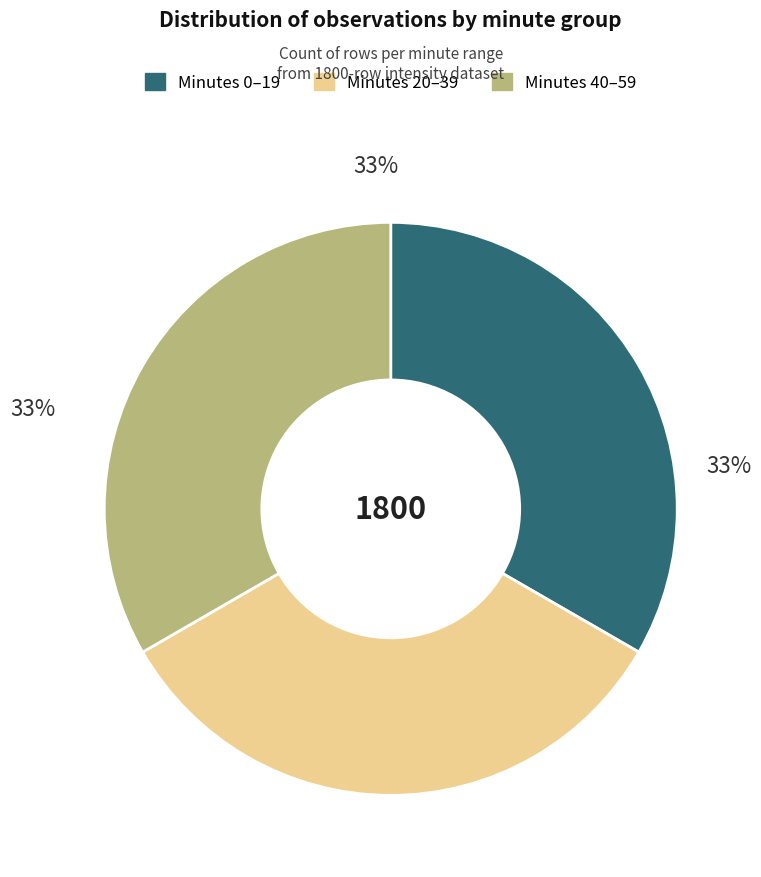

Is there any slice that represents more than half of the pie?

No